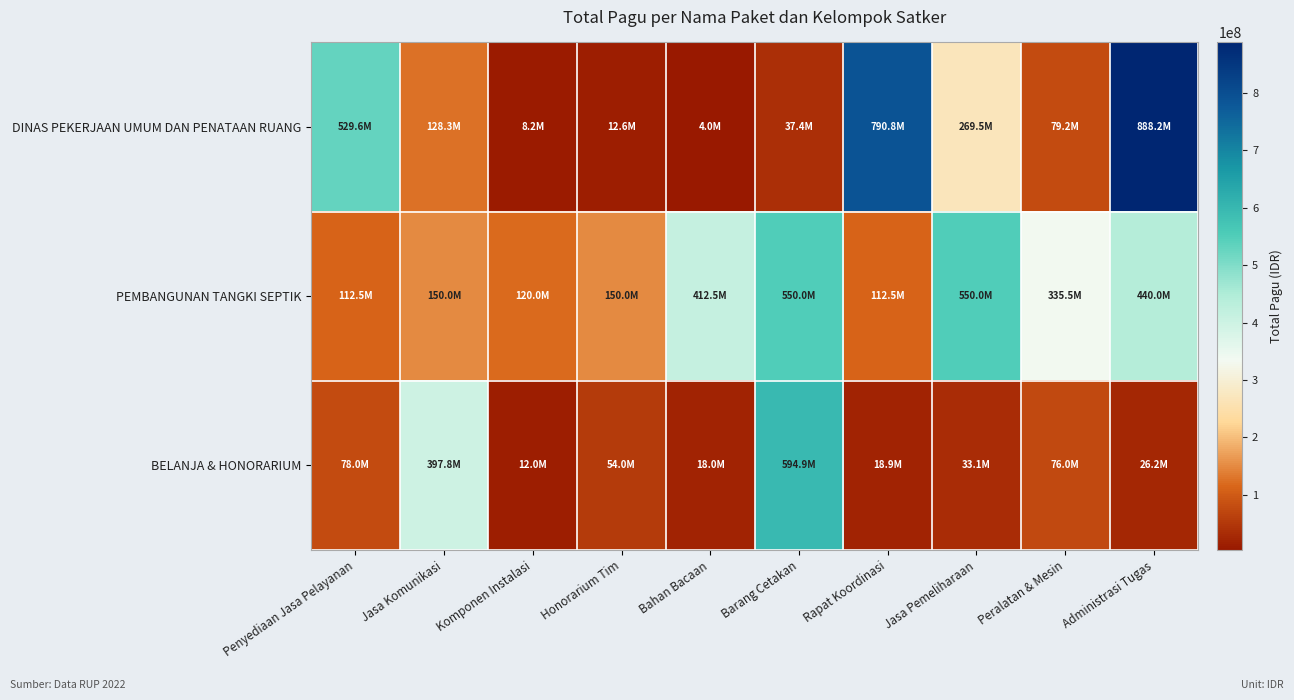

At Administrasi Tugas, list the series in order from smallest to largest.

BELANJA & HONORARIUM, PEMBANGUNAN TANGKI SEPTIK, DINAS PEKERJAAN UMUM DAN PENATAAN RUANG